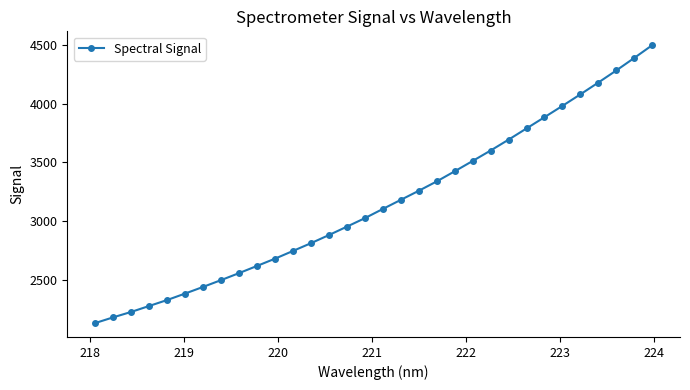

What is the difference between the second highest and second lowest values?

2203.9